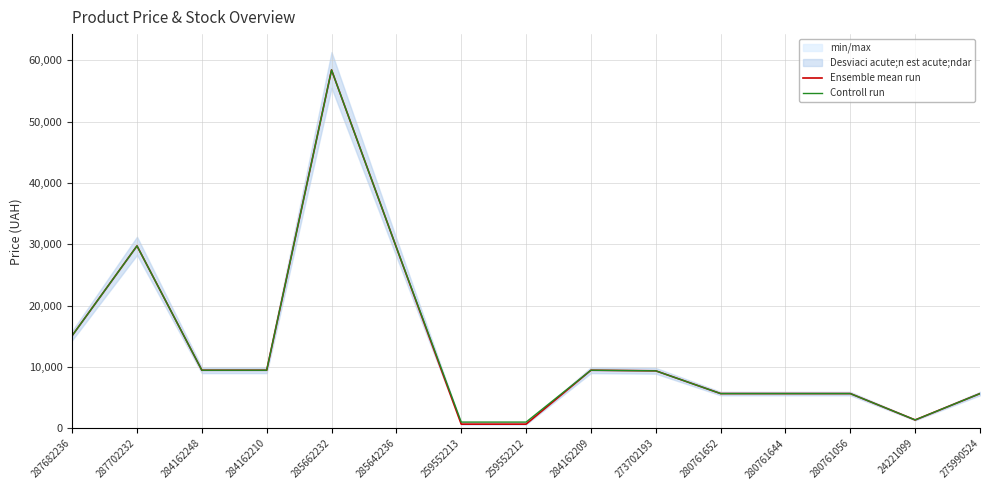

Does the chart display data point markers on the line(s)?

No